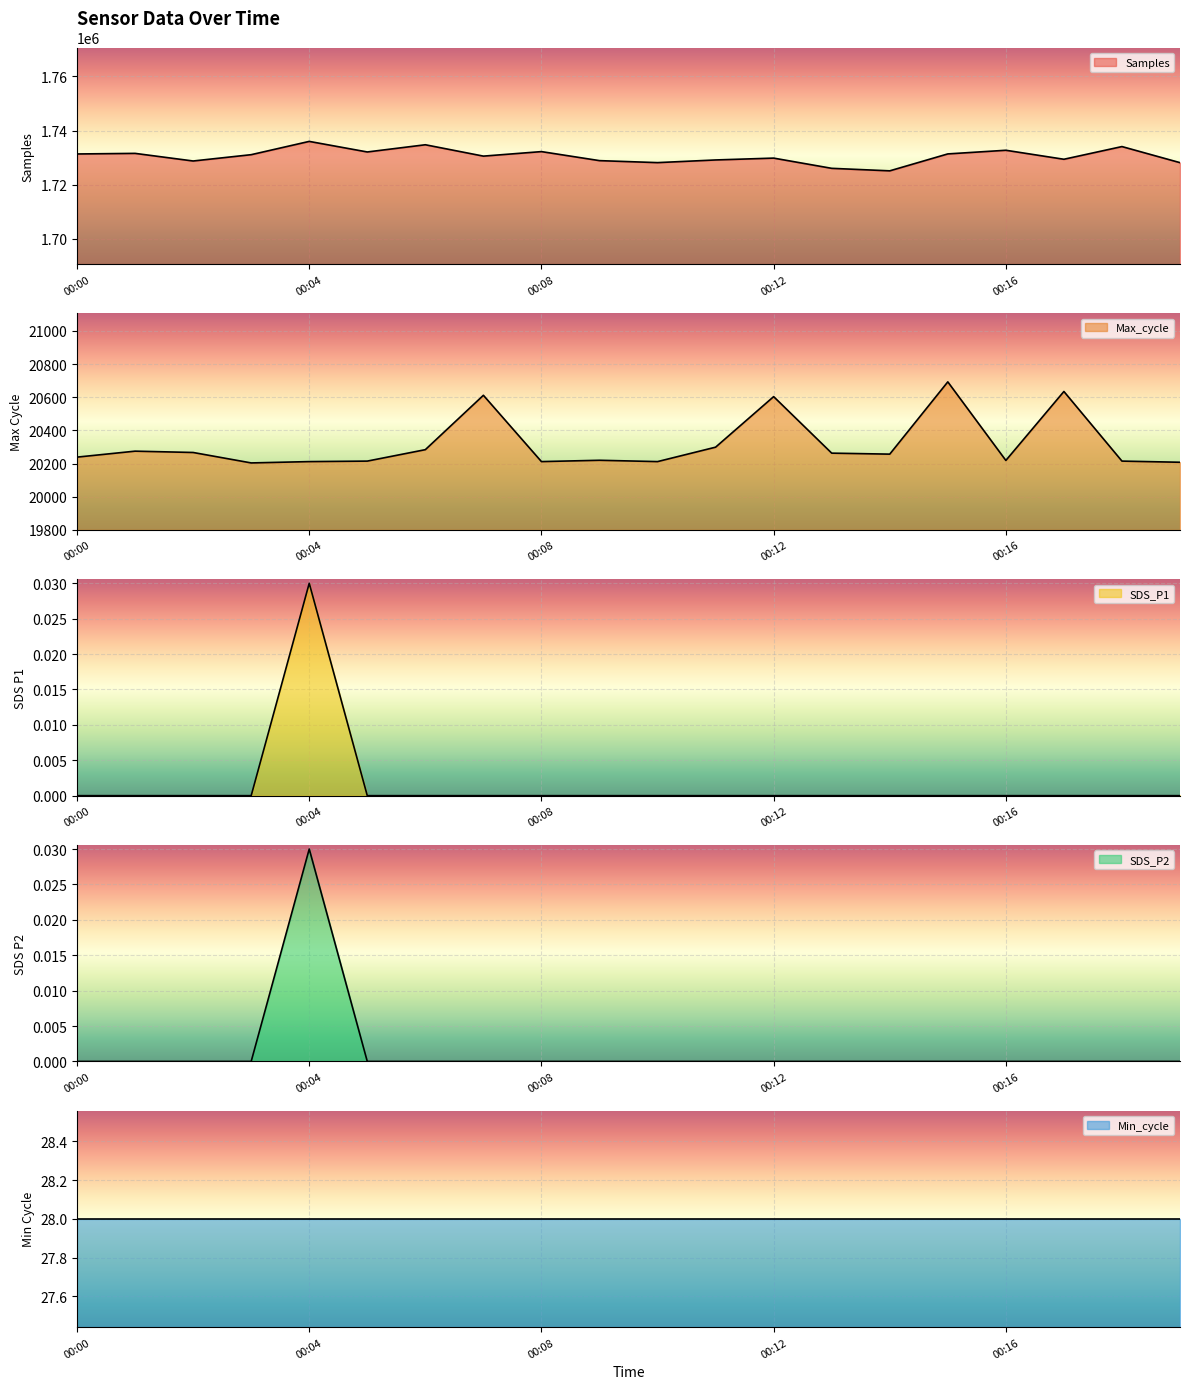

What is the minimum value for Samples?

1725084.0